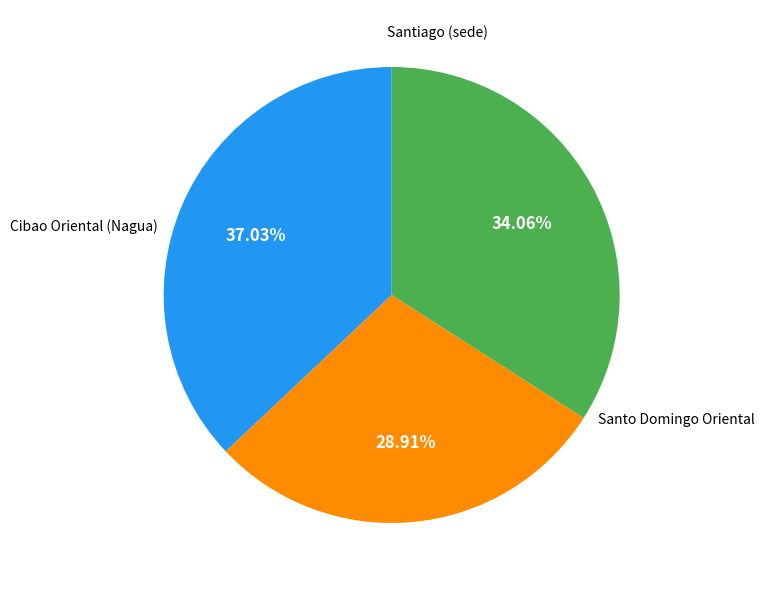

How many segments does this pie chart have?

3